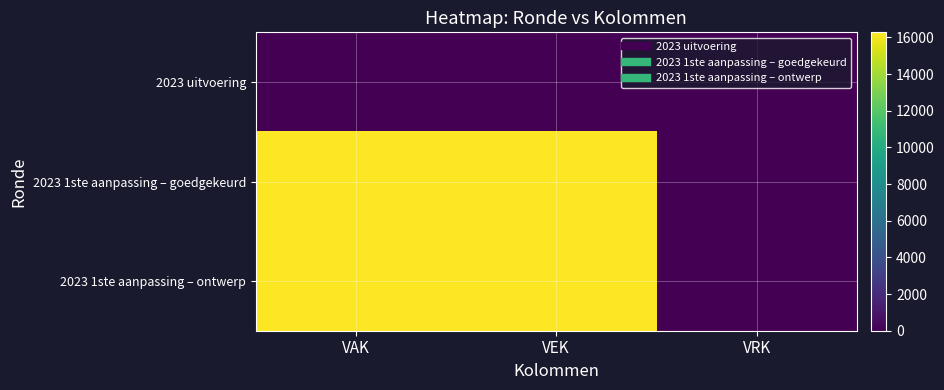

Between VAK and VEK, which is larger?

VAK